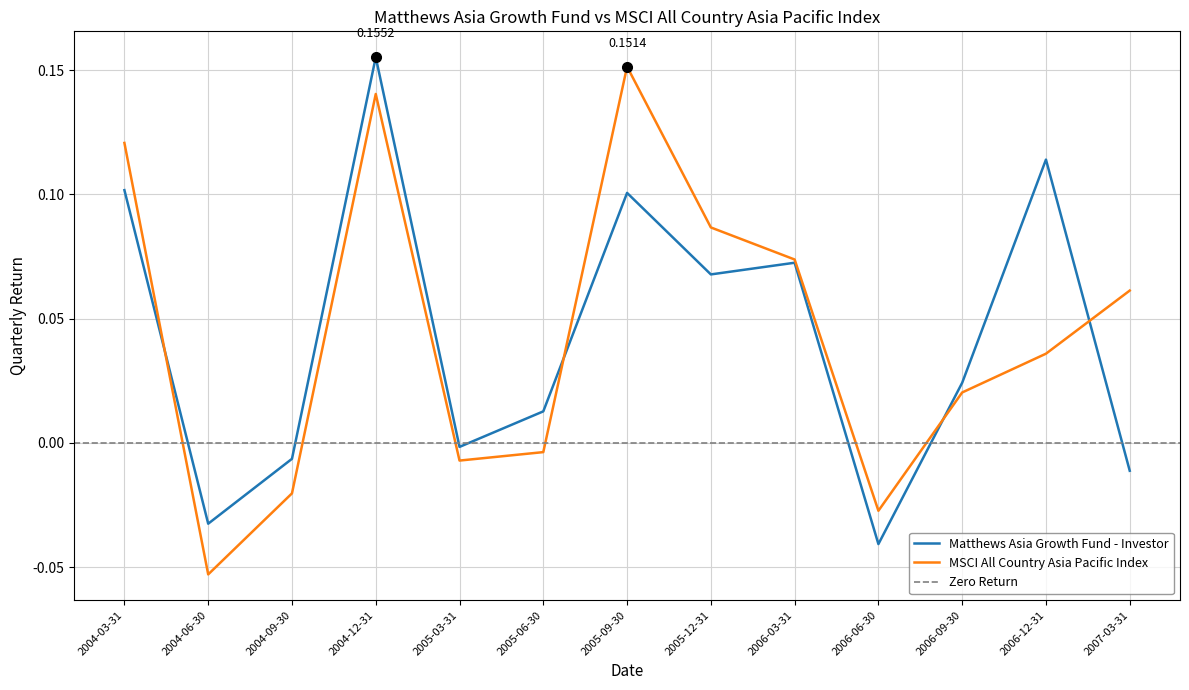

Reading left to right, transcribe all the data shown in this chart.

Matthews Asia Growth Fund - Investor: 0.1	-0.0	-0.0	0.2	-0.0	0.0	0.1	0.1	0.1	-0.0	0.0	0.1	-0.0
MSCI All Country Asia Pacific Index: 0.1	-0.1	-0.0	0.1	-0.0	-0.0	0.2	0.1	0.1	-0.0	0.0	0.0	0.1